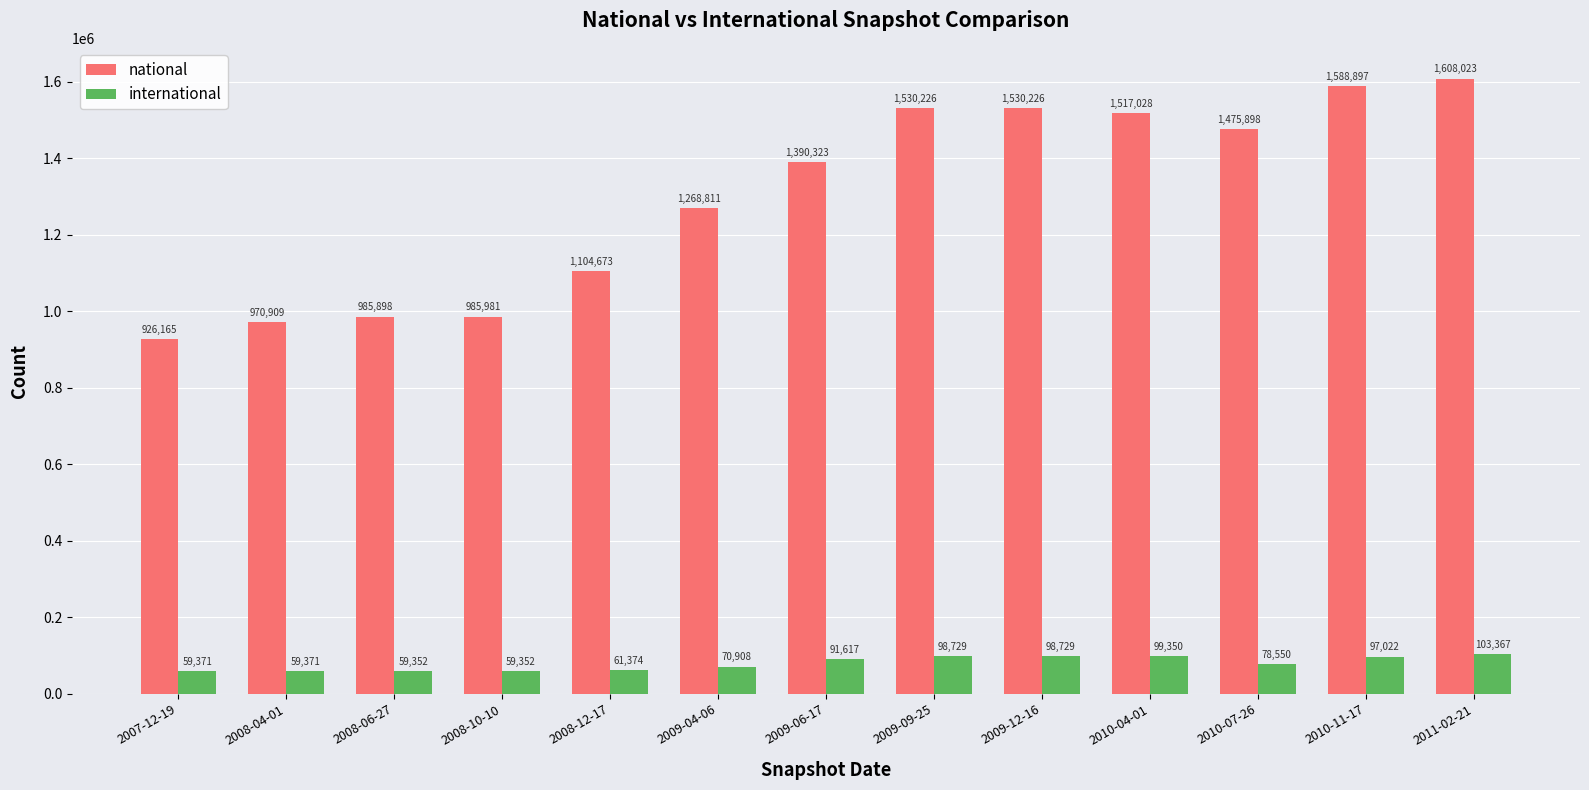

What is the minimum value shown in the chart?

59352